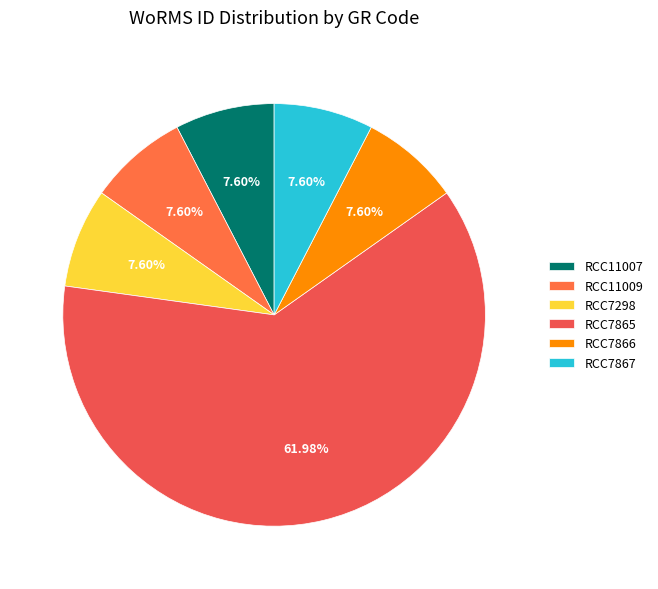

What is the largest slice in the pie chart?

RCC7865